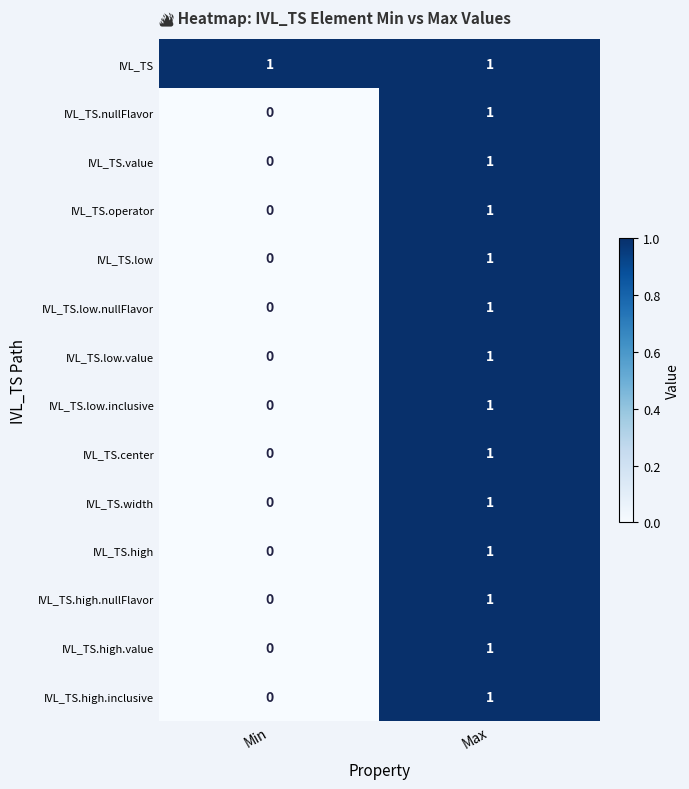

Is it true that IVL_TS.operator equals 0 at Max?

False